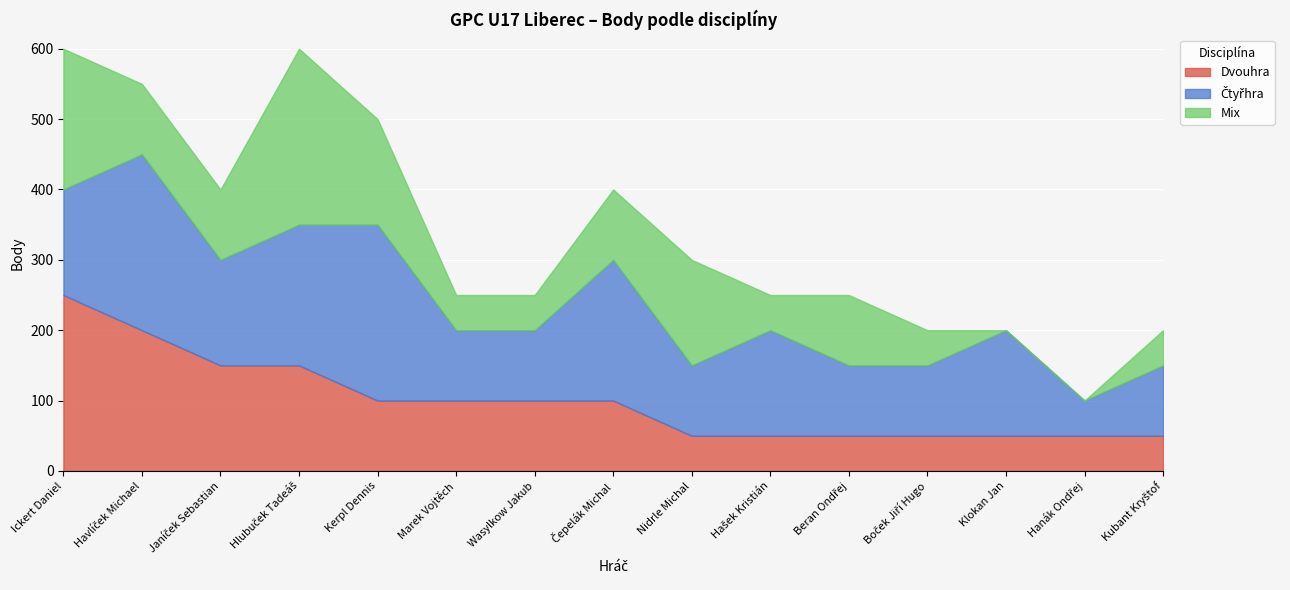

How many data points in Čtyřhra are above 150?

4